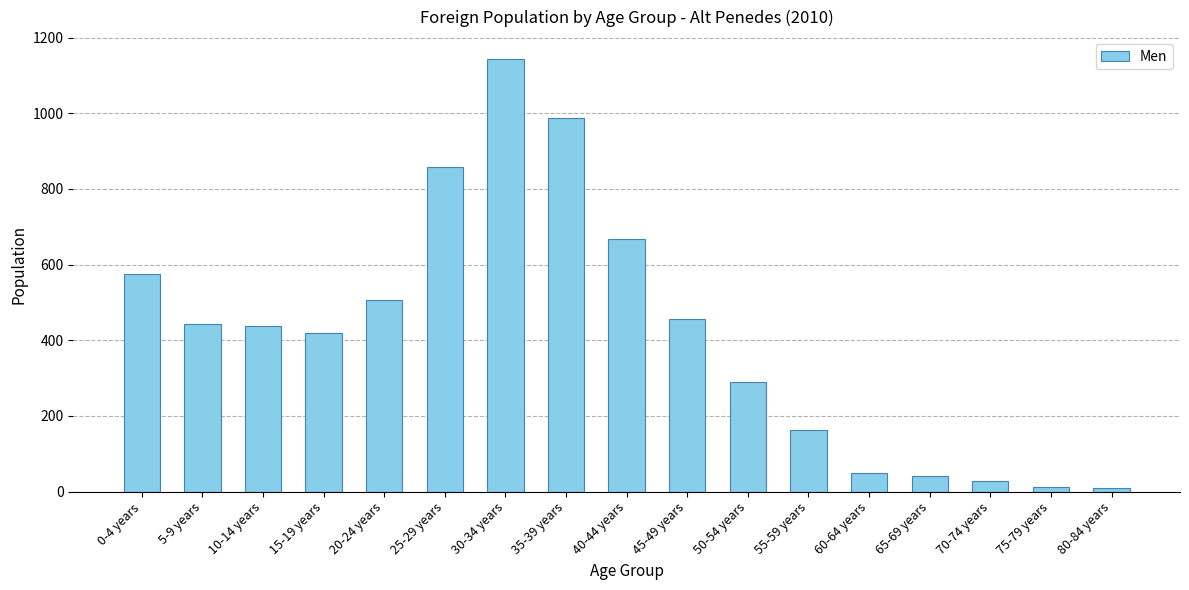

What is the average value?

417